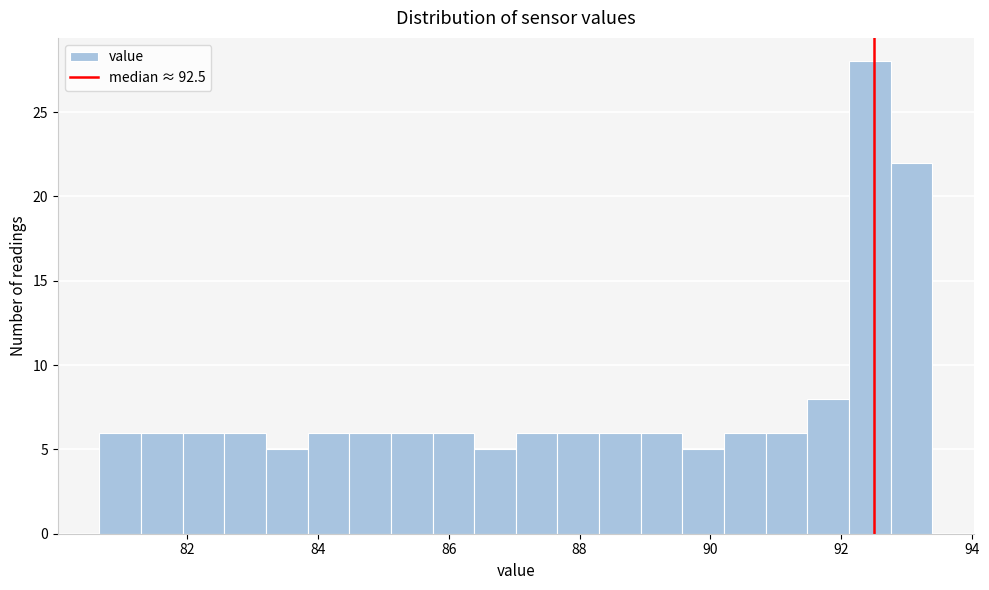

Around what value on the x-axis is the tallest bar? Give the approximate position of its centre, as read against the axis.

92.4